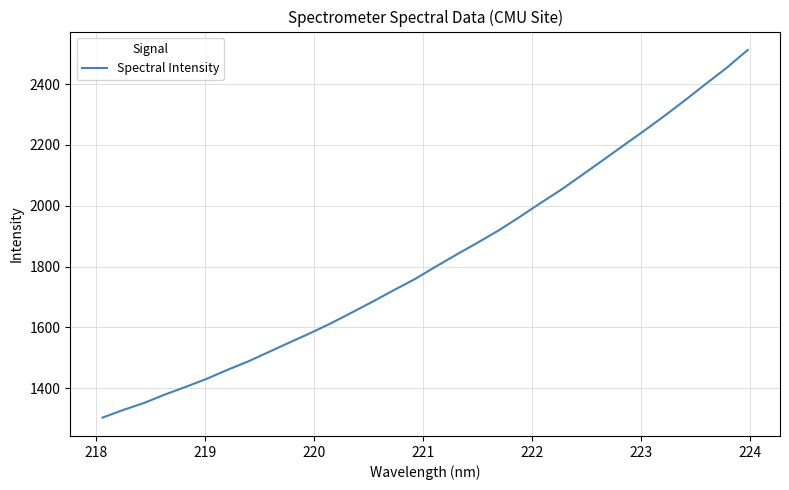

What is the difference between the maximum and minimum values?

1209.7